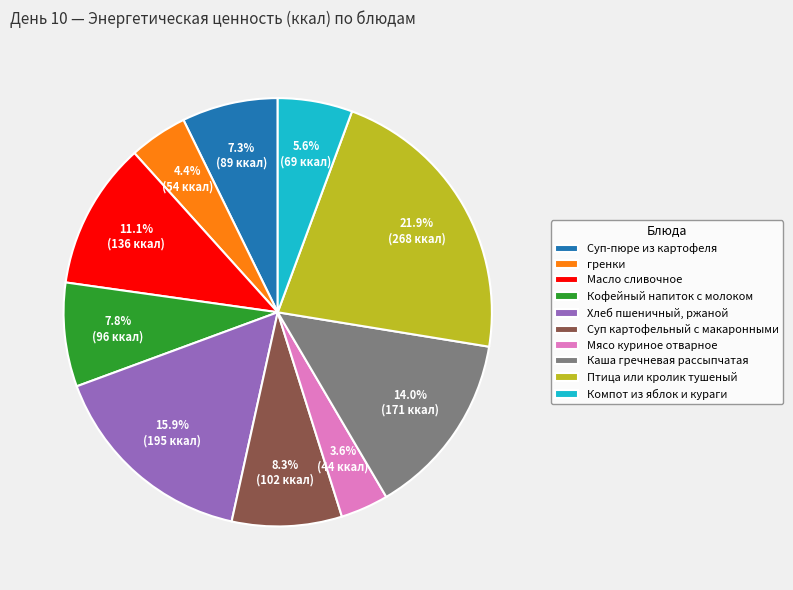

Which slice is the smallest?

Мясо куриное отварное